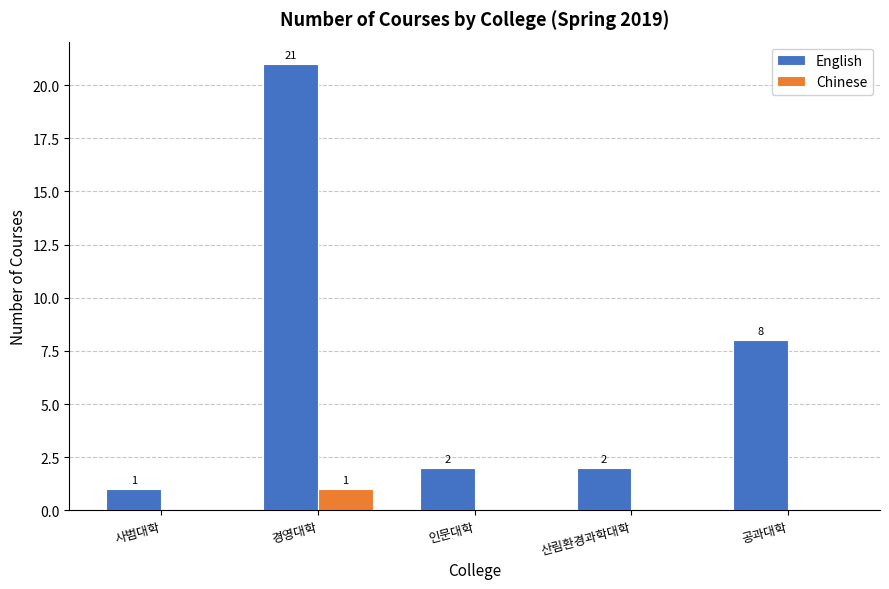

Which series has the widest spread of values?

English